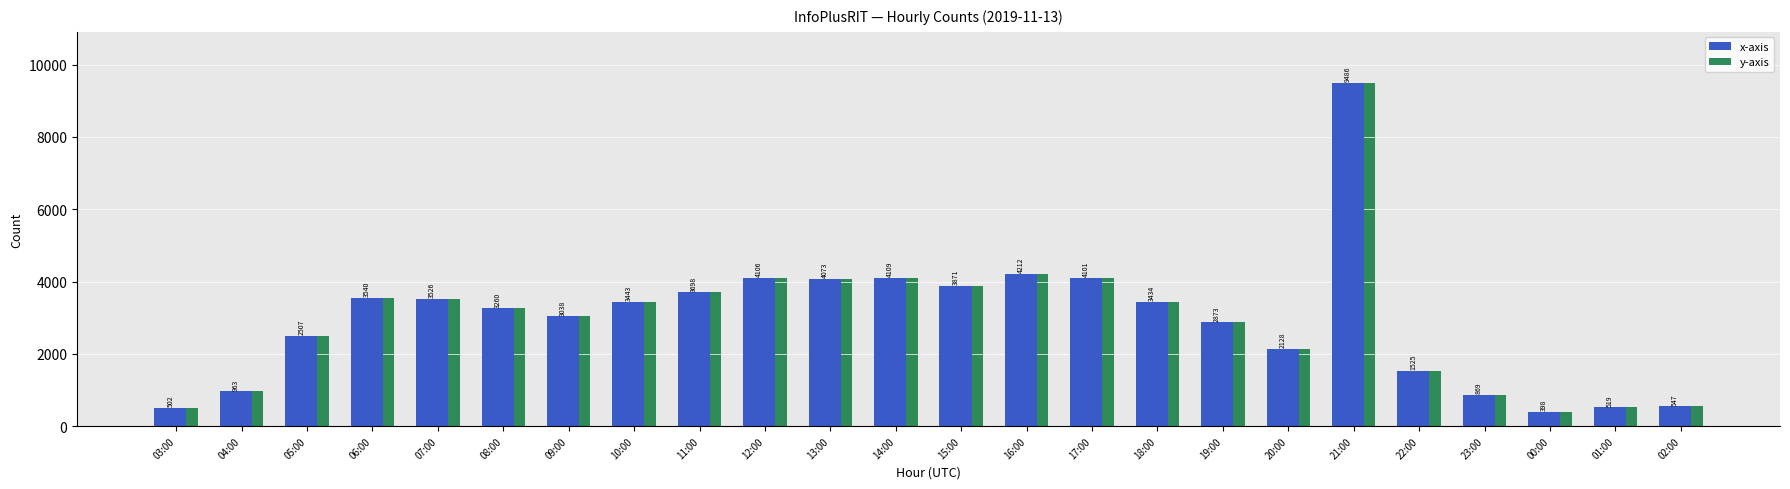

What is the total value across all series at 14:00?

8218